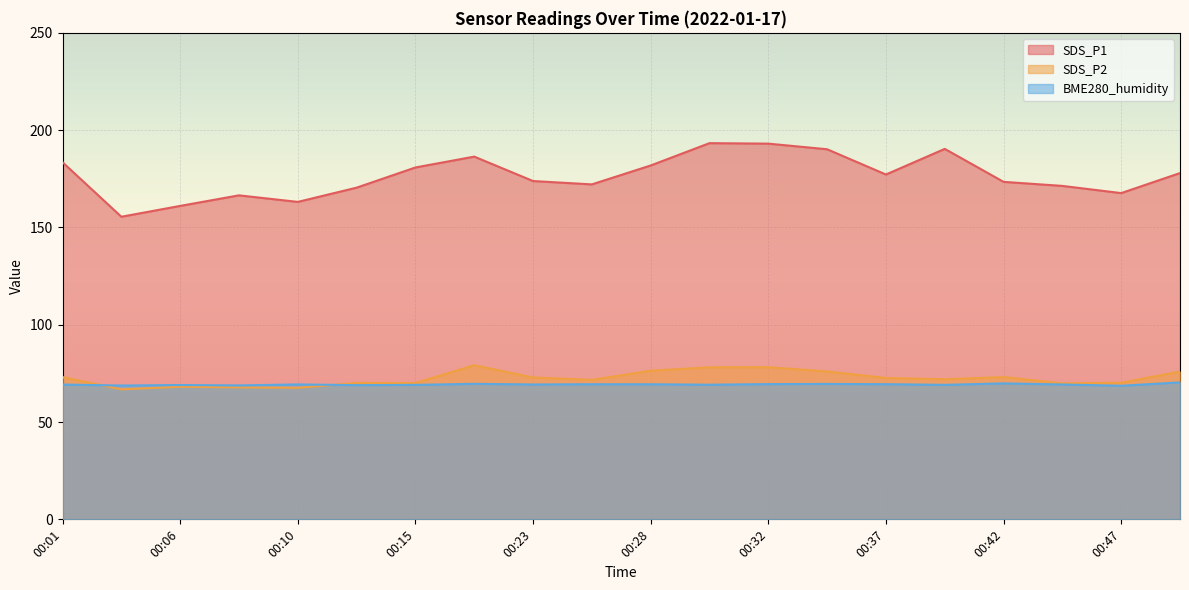

The value of SDS_P2 at 00:06 is 105.5. True or false?

False